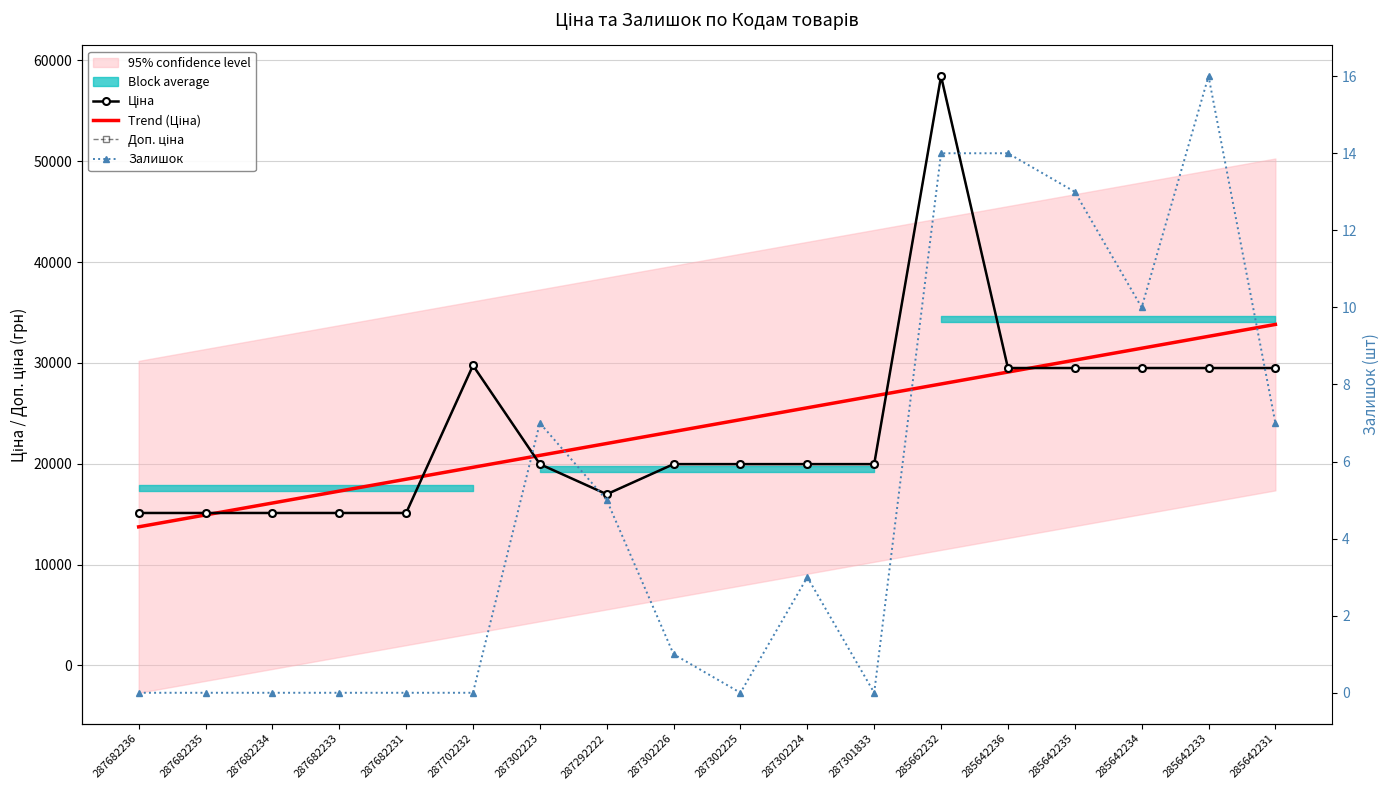

What is the difference between the highest and lowest values at 287682236?

15120.0